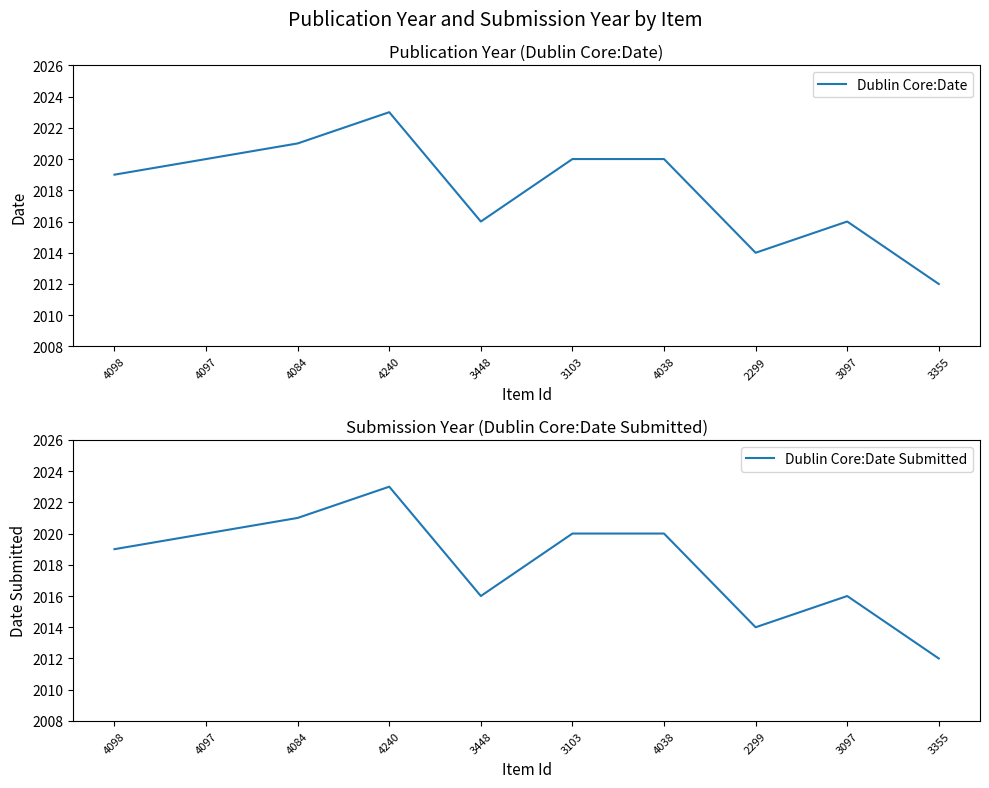

How many data points does each series have?

10